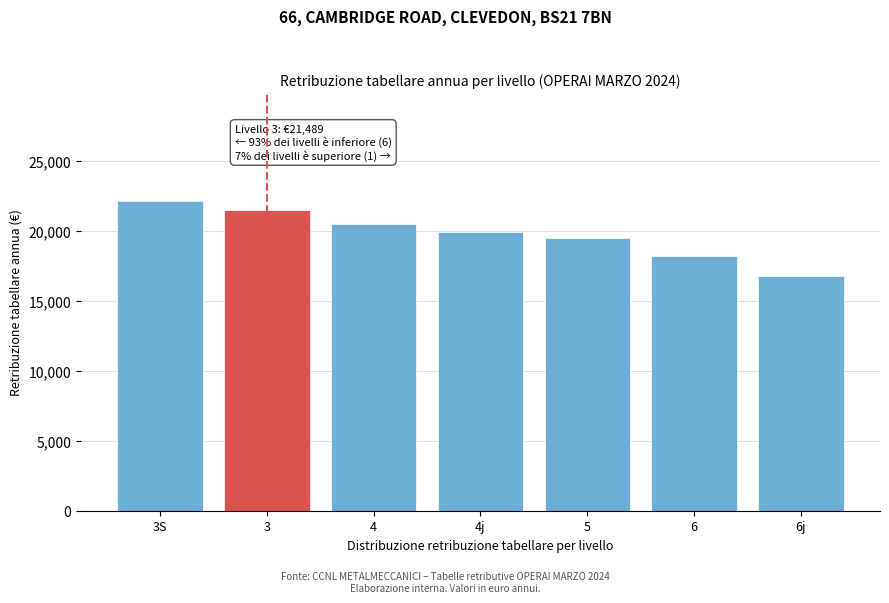

Reading right to left, transcribe all the data shown in this chart.

6j=16756.2	6=18216.6	5=19488.7	4j=19908.8	4=20441.0	3=21489.4	3S=22084.4